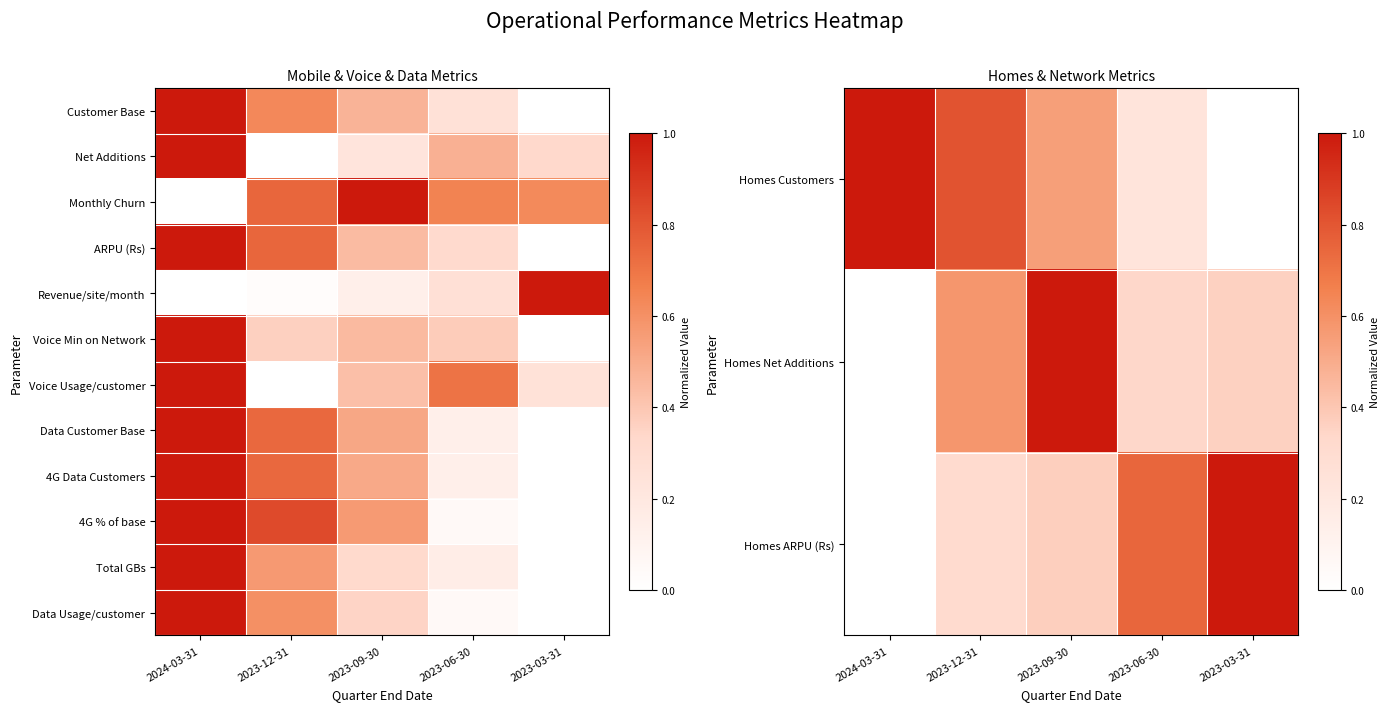

How many values in 4G % of base are above zero?

4